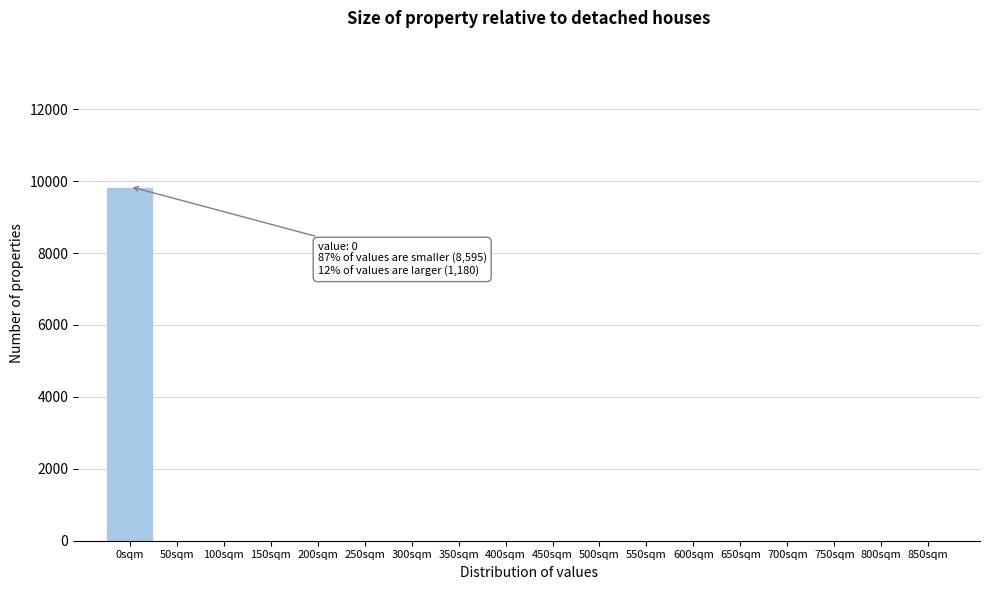

Reading left to right, extract all data points from this chart.

0sqm=9850	50sqm=0	100sqm=0	150sqm=0	200sqm=0	250sqm=0	300sqm=0	350sqm=0	400sqm=0	450sqm=0	500sqm=0	550sqm=0	600sqm=0	650sqm=0	700sqm=0	750sqm=0	800sqm=0	850sqm=0